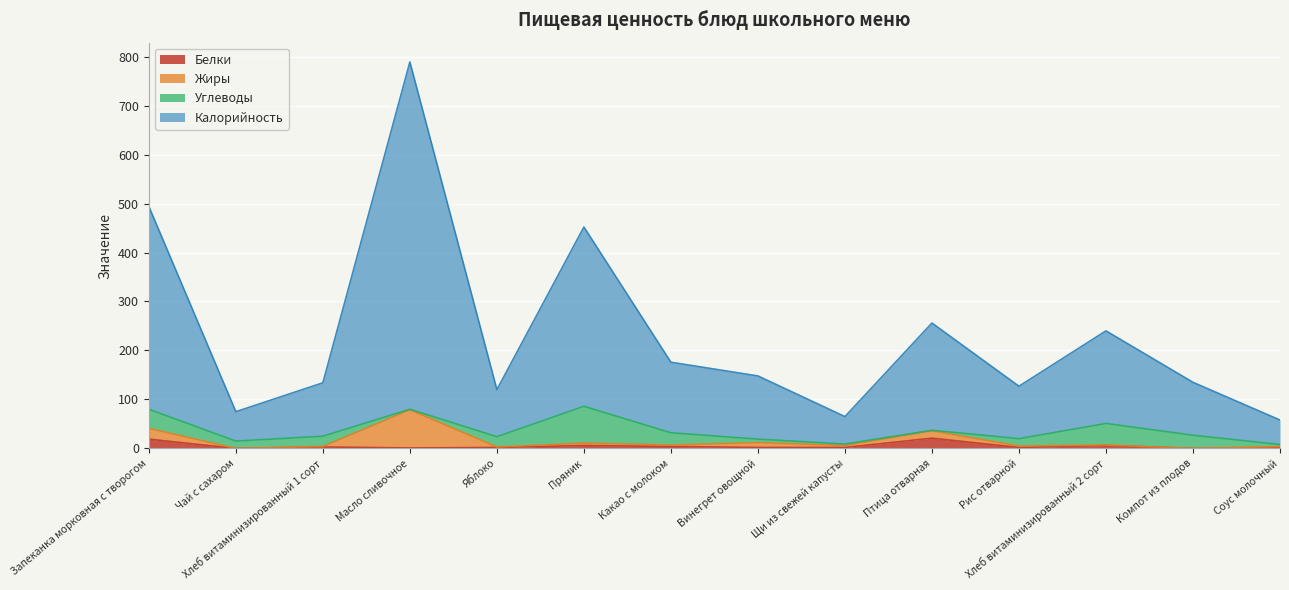

What is the maximum value for Белки?

21